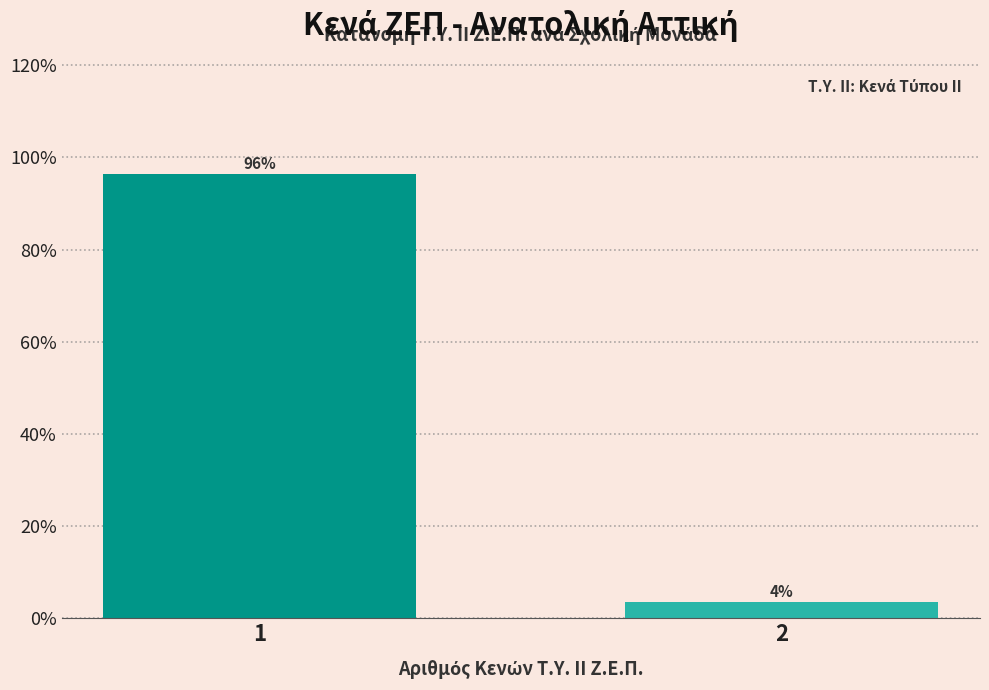

Is it true that the value at 1 is 96.4?

True